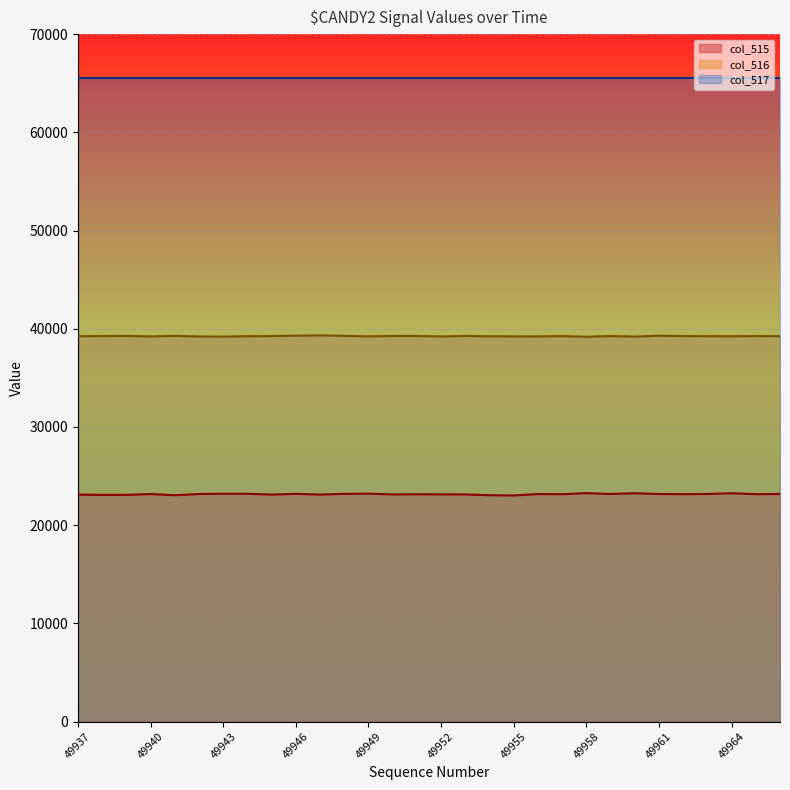

List the labels in order of col_516 value, smallest first.

49958, 49943, 49960, 49942, 49952, 49940, 49956, 49949, 49955, 49954, 49964, 49944, 49937, 49963, 49966, 49957, 49945, 49962, 49965, 49938, 49959, 49951, 49950, 49953, 49939, 49941, 49948, 49961, 49946, 49947